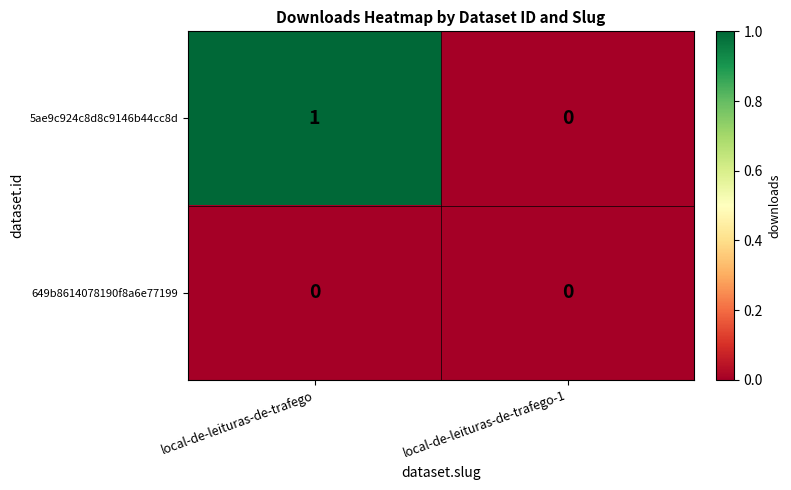

Reading left to right, what are all the values shown in this chart?

5ae9c924c8d8c9146b44cc8d: 1	0
649b8614078190f8a6e77199: 0	0